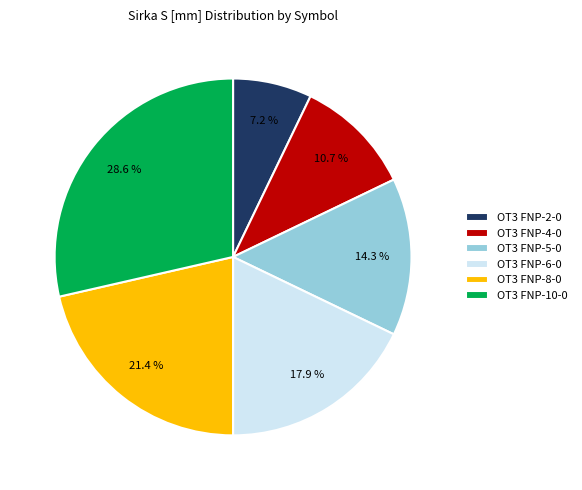

To the nearest percent, what is the difference between the OT3 FNP-8-0 and OT3 FNP-2-0 slice percentages?

14%